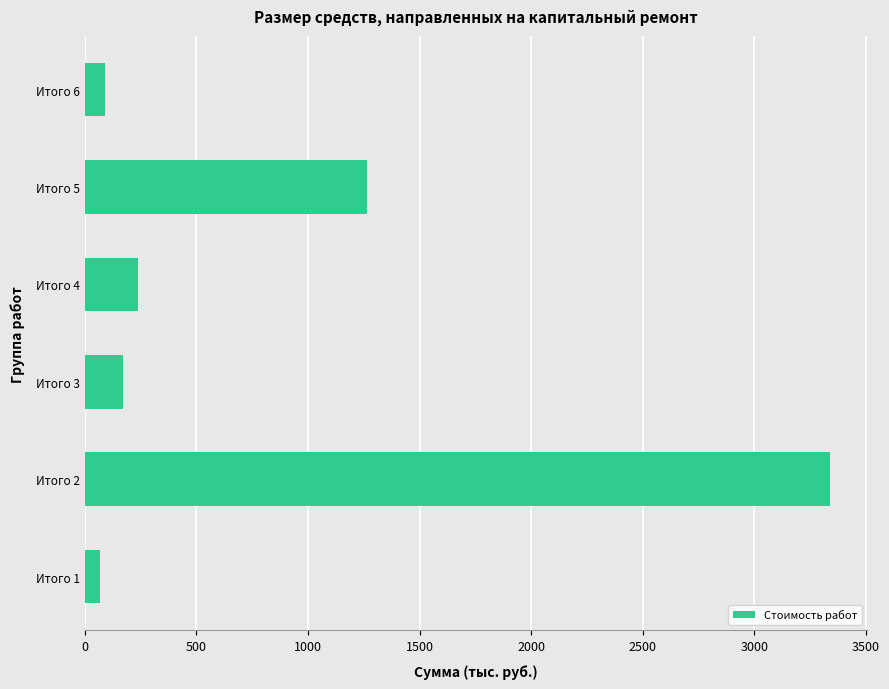

Which category has the highest value across all series?

Итого 2